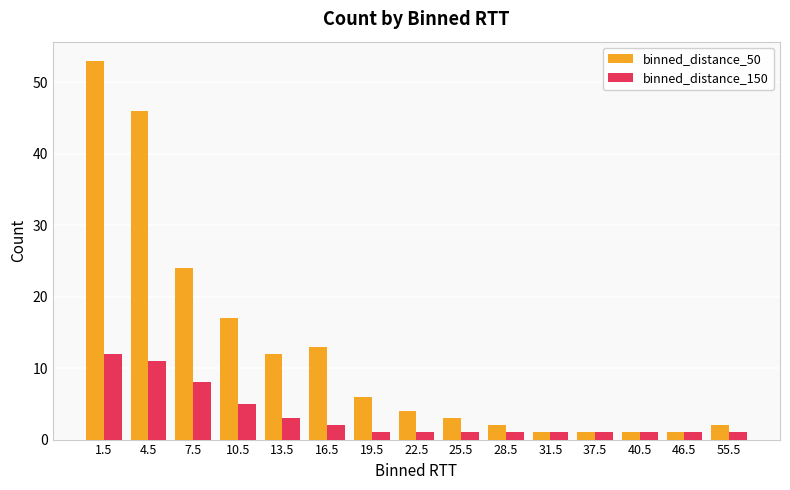

What is the sum of the binned_distance_150 values at 13.5 and 31.5?

4